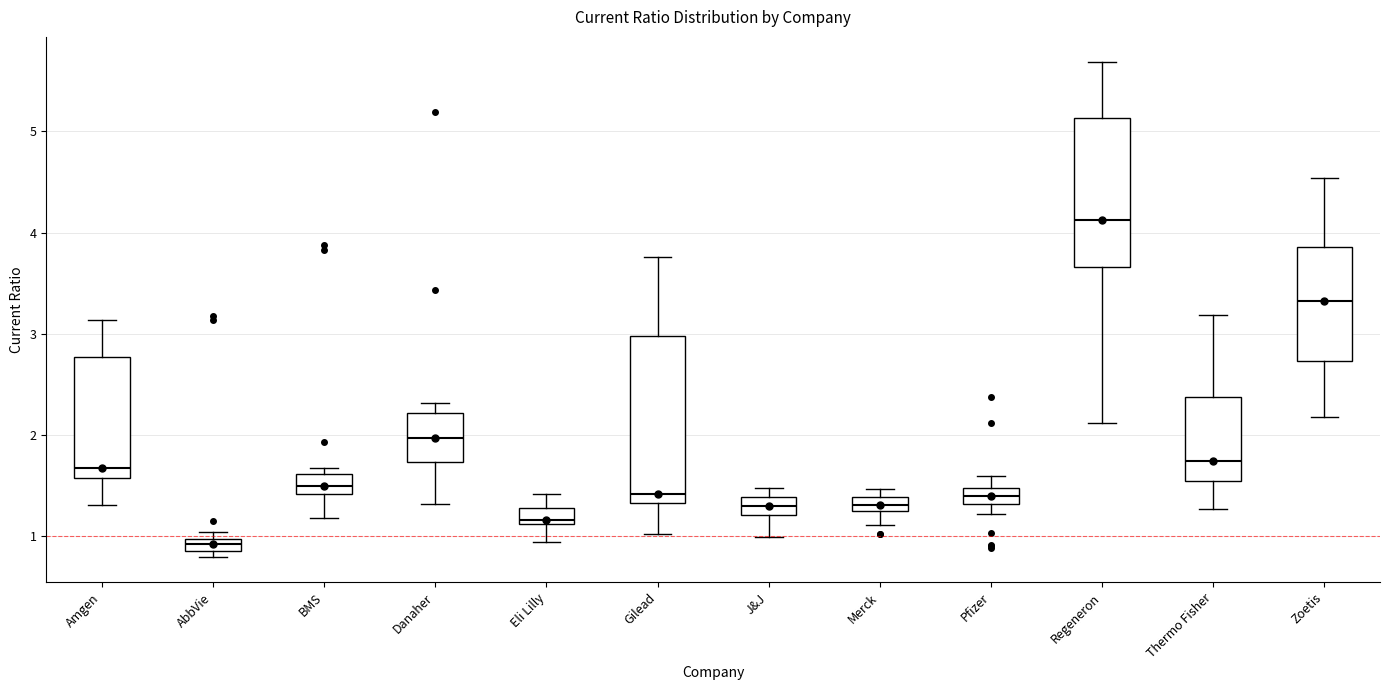

Which box has the highest median line?

Regeneron